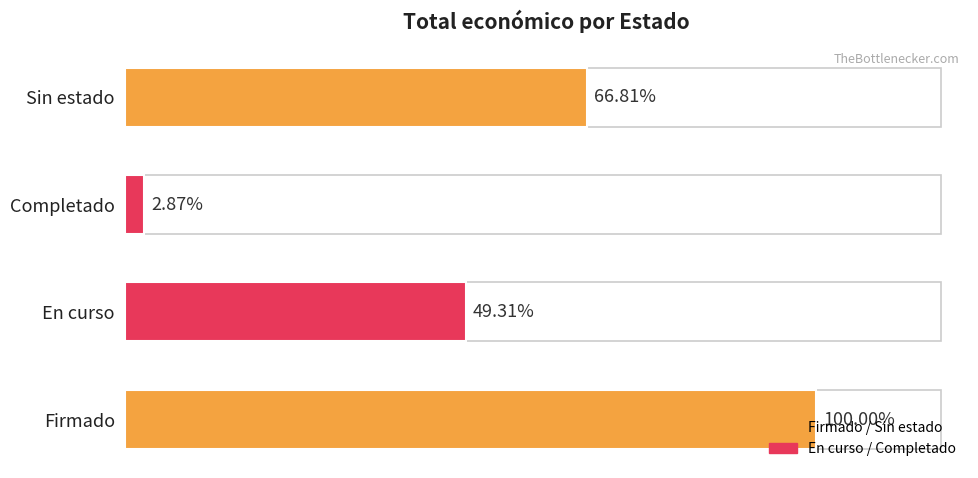

Does the chart contain any negative values?

No